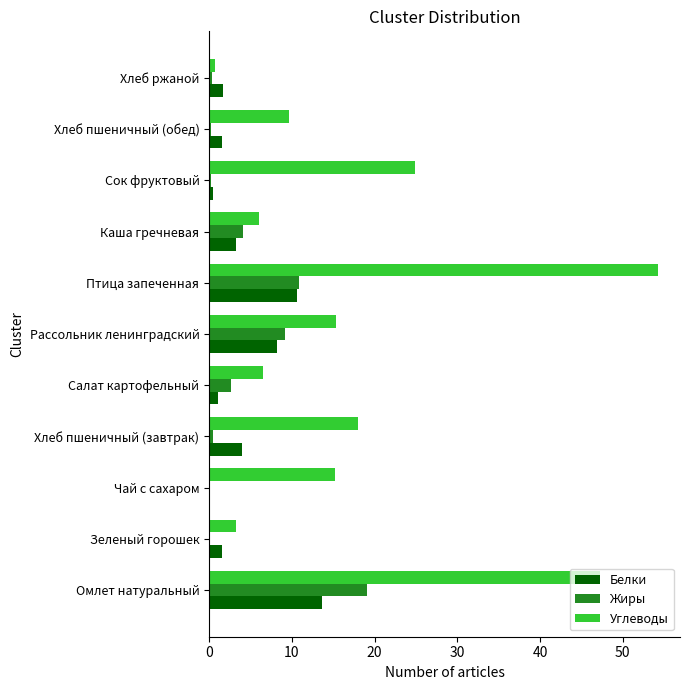

At which category is the sum across all series the highest?

Омлет натуральный